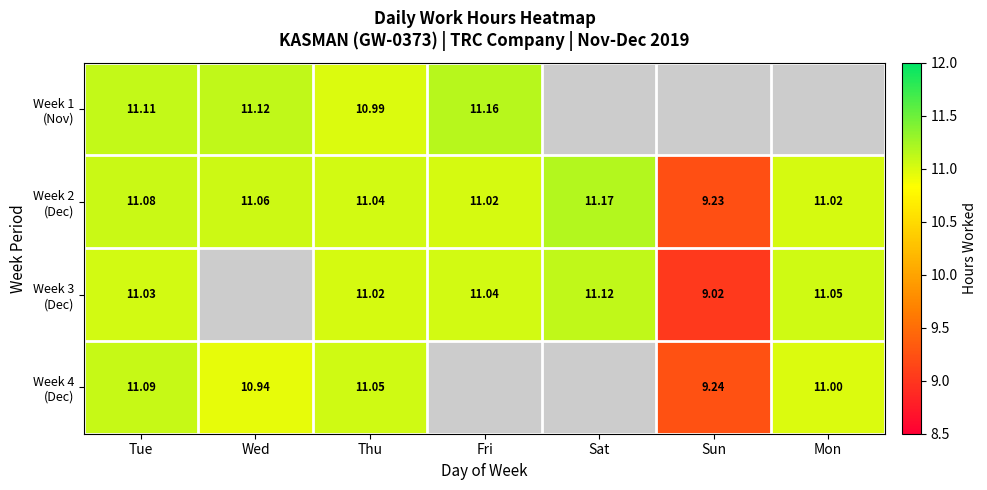

At which label is Week 3 (Dec) closest to 10?

Sun